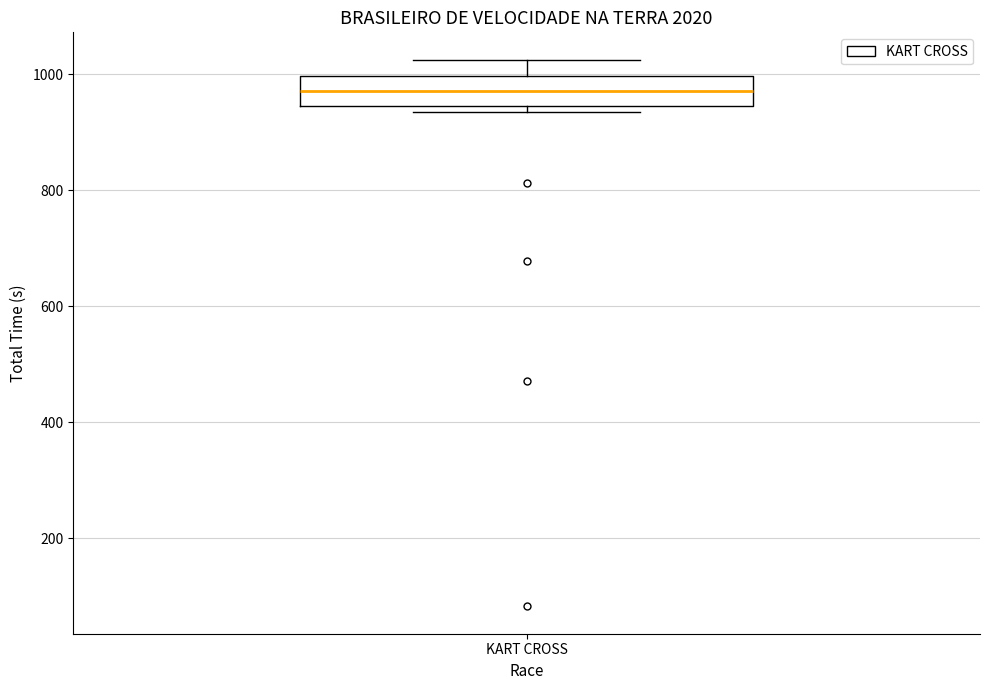

Read this box plot against the y-axis: the position of the median line, the range covered by the box, and the ends of both whiskers. The values are not printed on the chart, so give them approximately, as read against the axis.

median 980, box 940 to 1000, whiskers 940 (just below the box's lower edge) to 1020